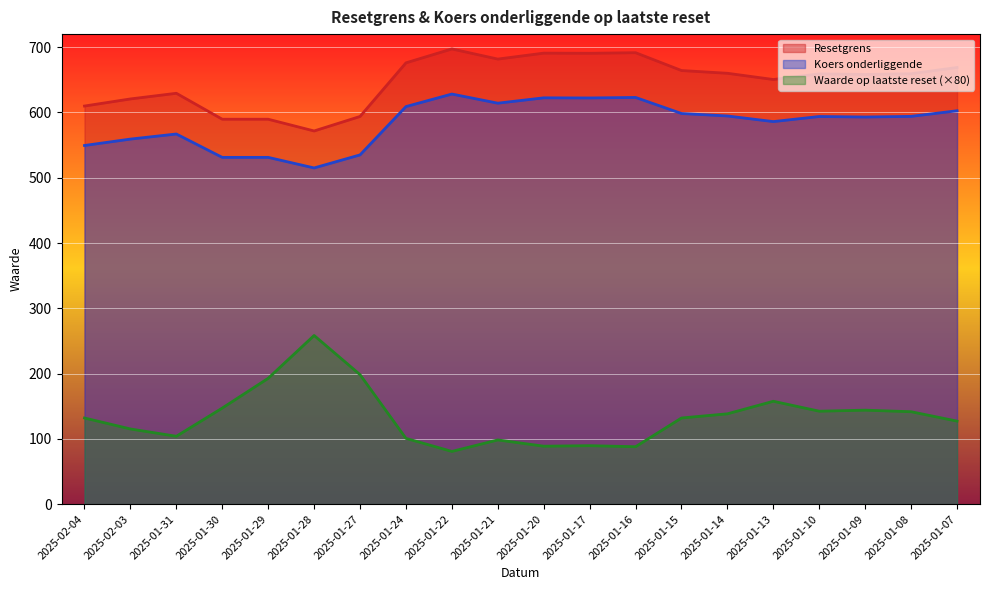

What position from the left is 2025-01-15?

14